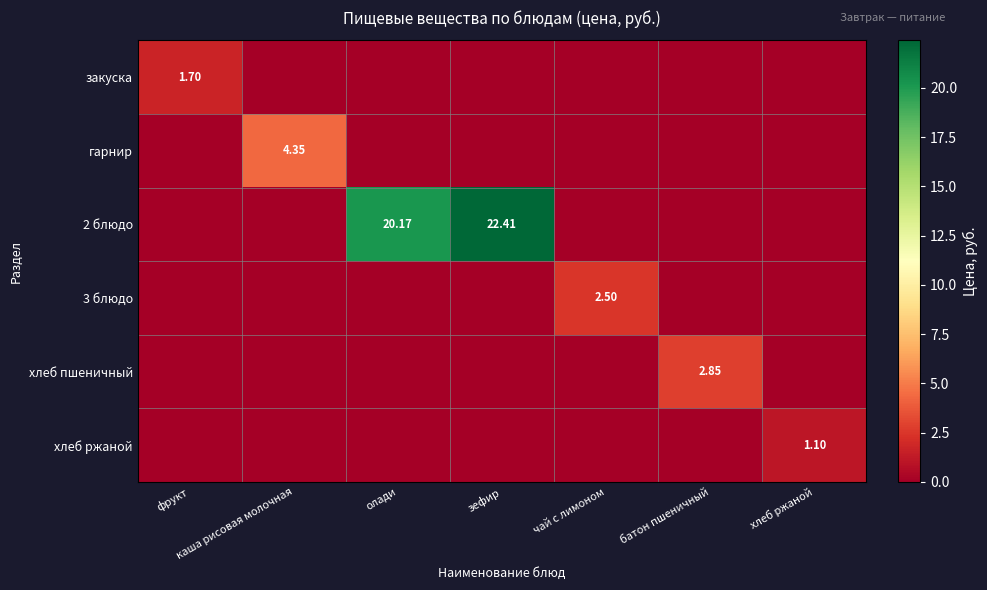

The закуска series shows 1.7 at фрукт. True or false?

True